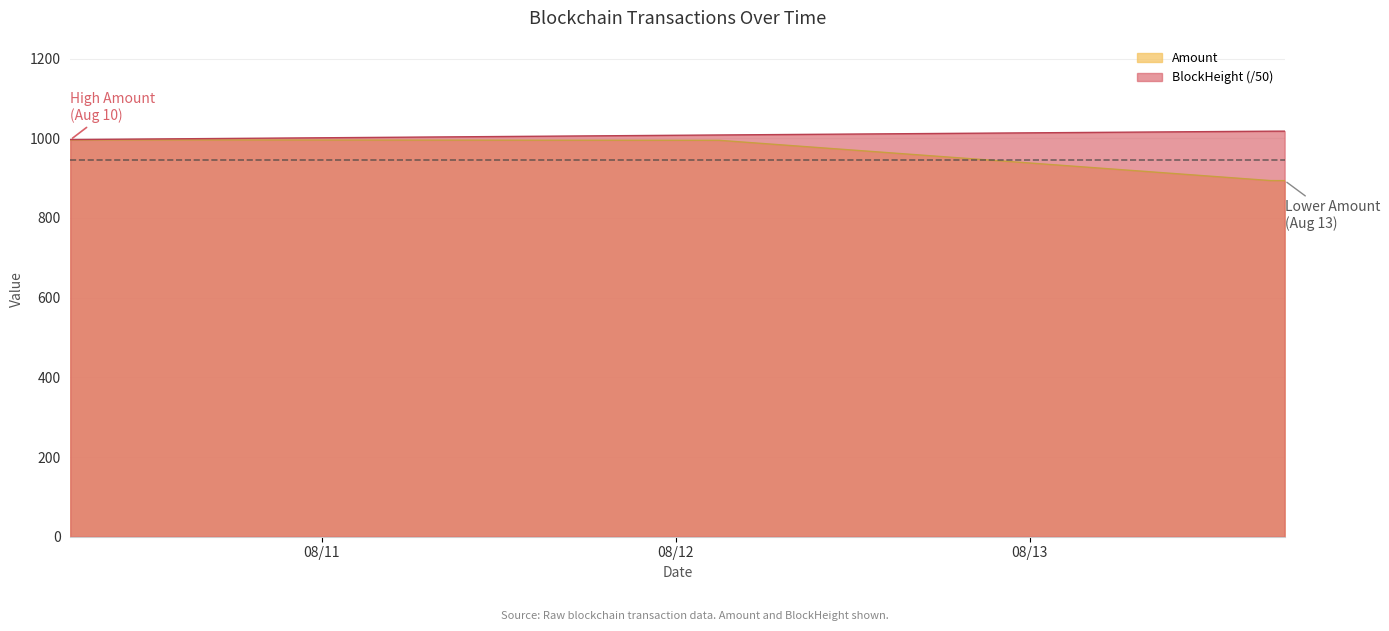

True or false: BlockHeight has a value of 531.6 at 2021-08-13 16:21:00.

False